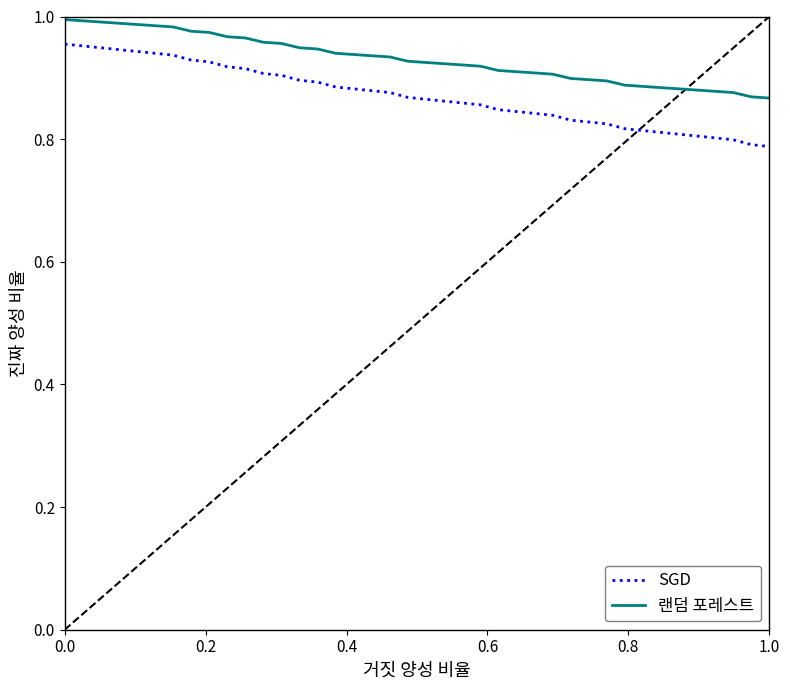

Which series has the widest spread of values?

SGD